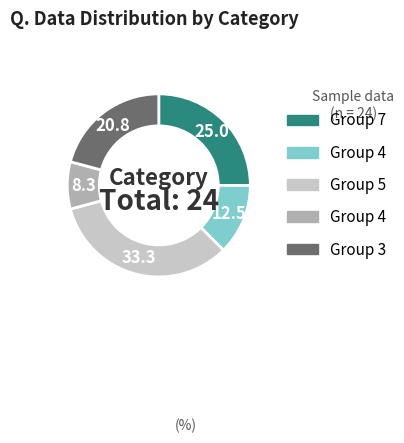

Is there a majority slice in this chart?

No